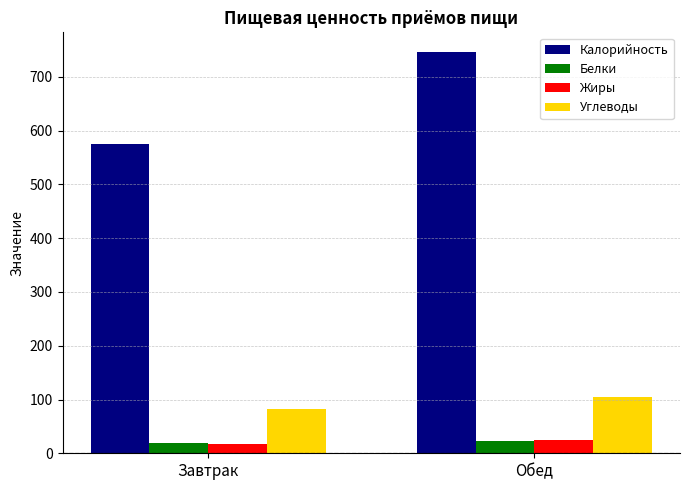

At which label does Жиры reach its peak?

Обед